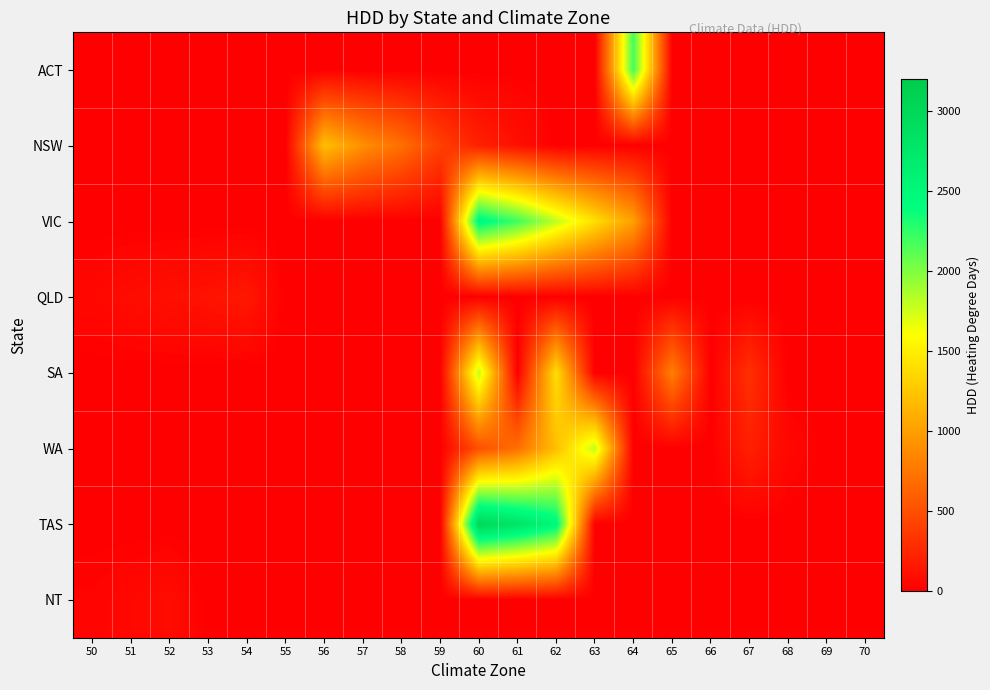

What is the difference between the highest and lowest values at 68?

50